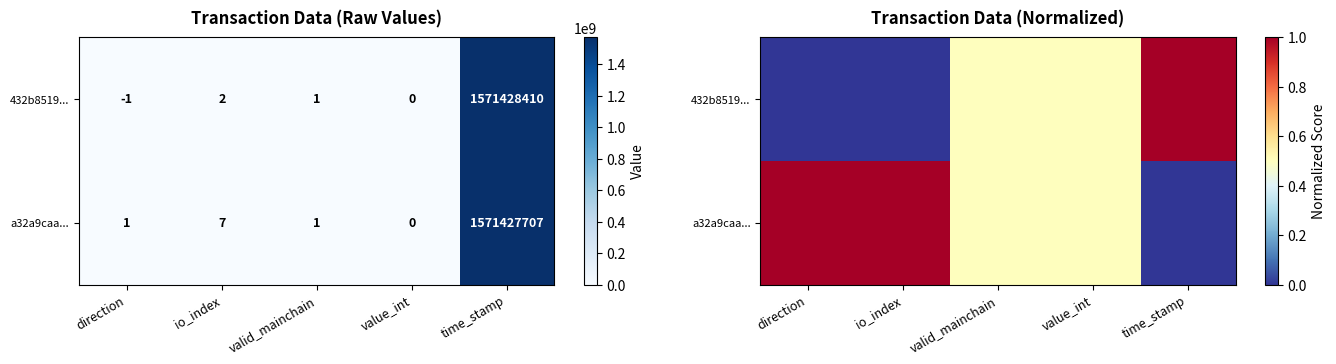

How many a32a9caa... values are between 0 and 1?

5